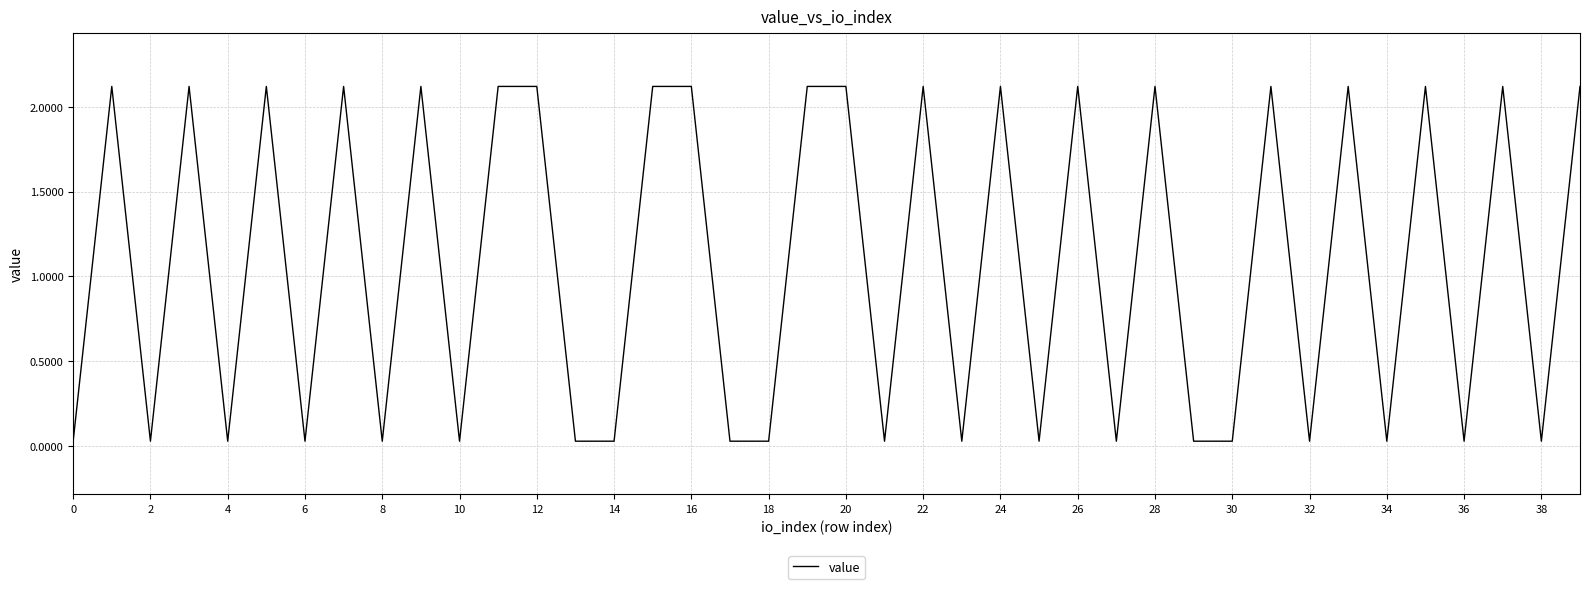

What is the maximum value shown in the chart?

2.1